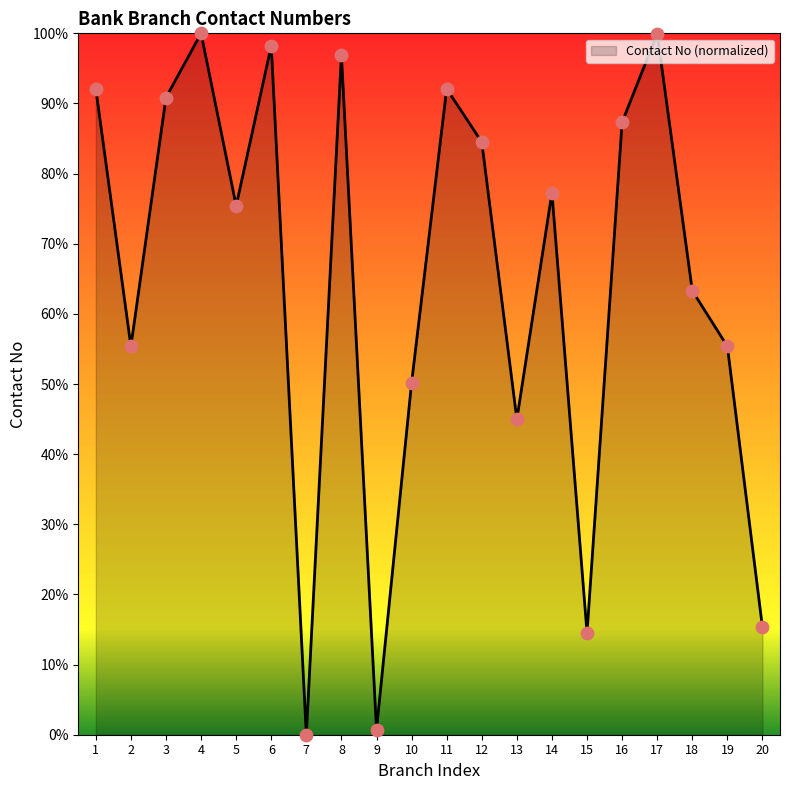

Approximately how many times larger is the value at 19 compared to 3?

0.6